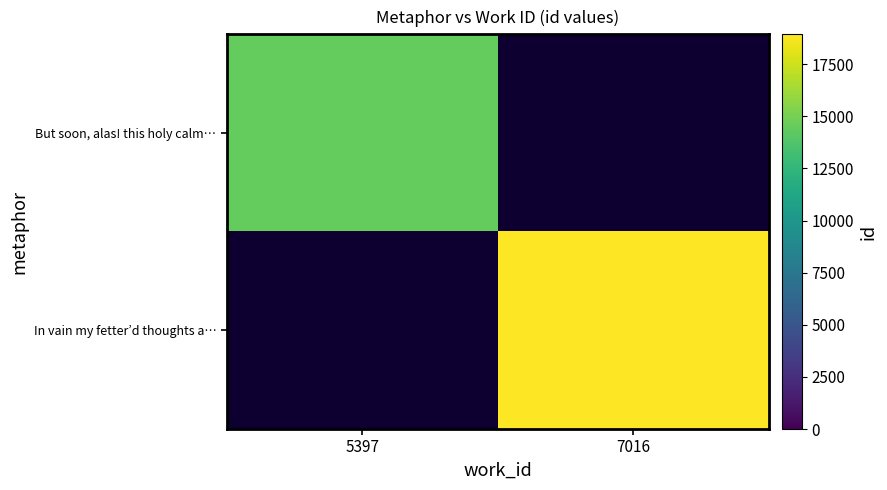

Rank the series by their average value, from lowest to highest.

But soon, alas! this holy calm…, In vain my fetter’d thoughts a…